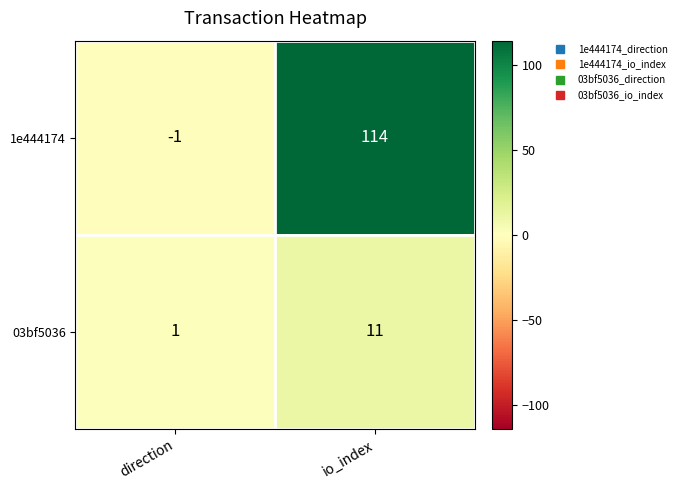

The value of 1e444174 at direction is -1. True or false?

True